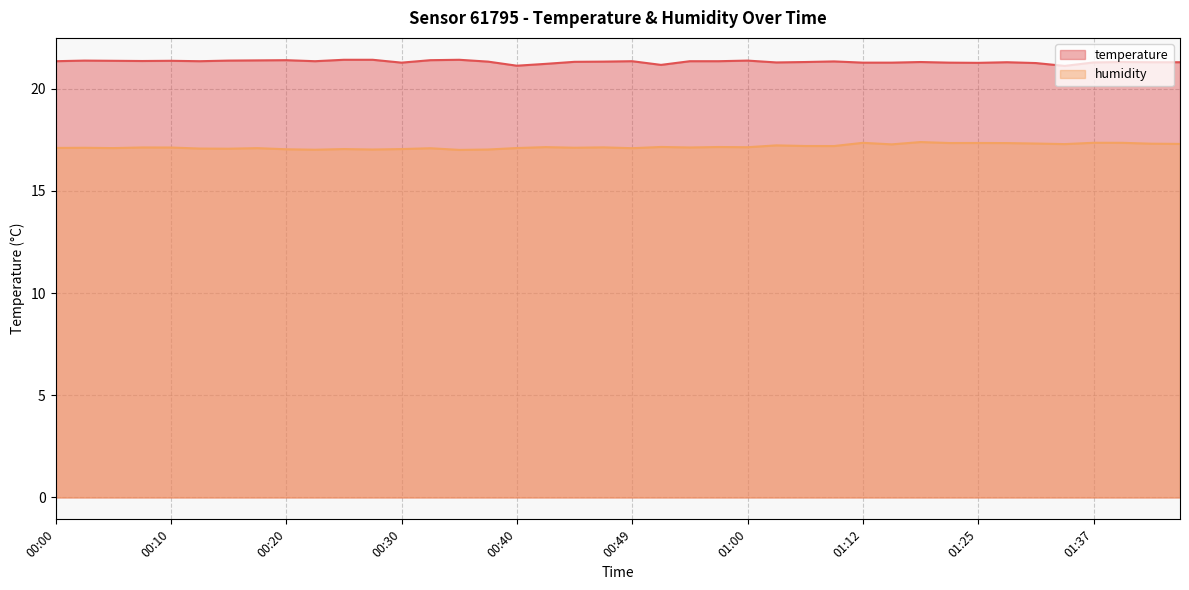

True or false: temperature has more than 0 interior local peaks.

True